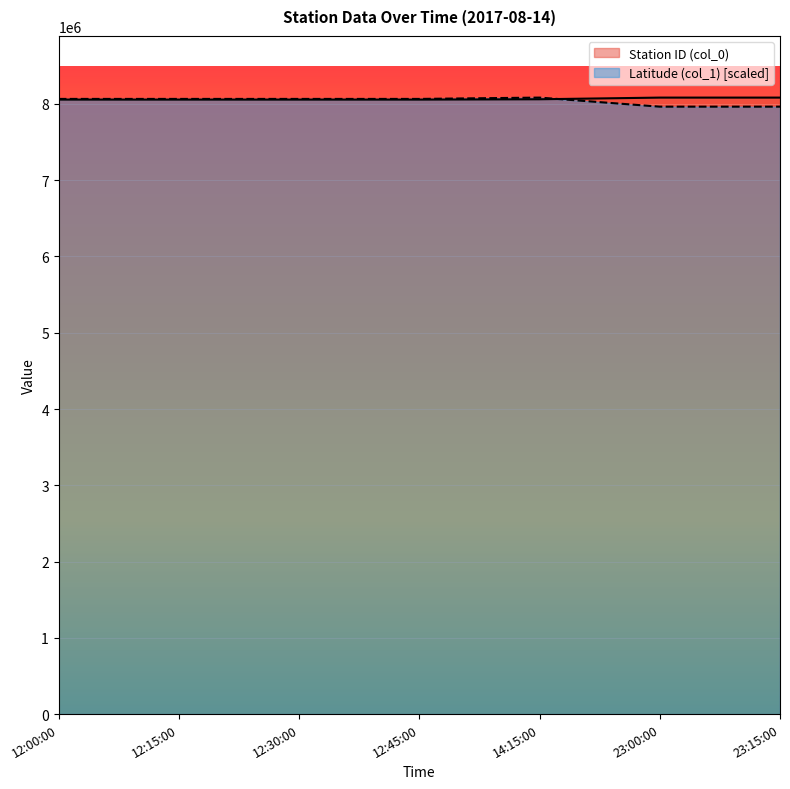

Which series changed the most between 12:15:00 and 23:00:00?

Latitude (col_1)